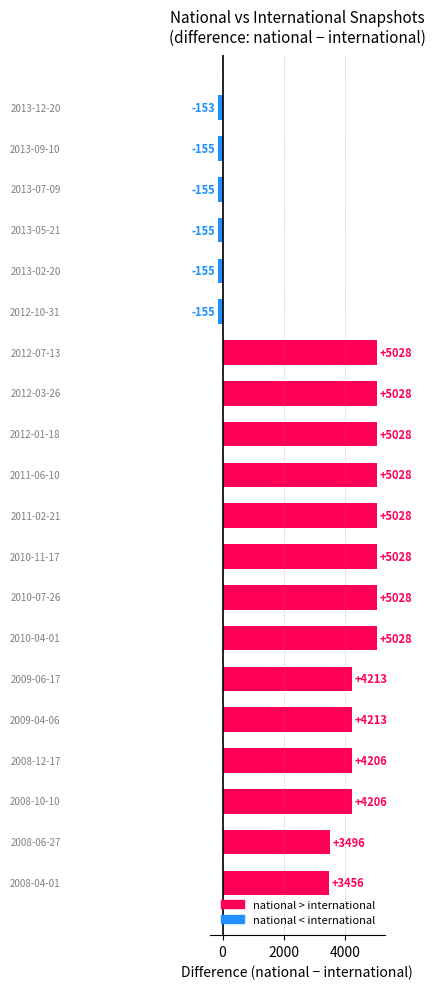

What is the average value?

3154